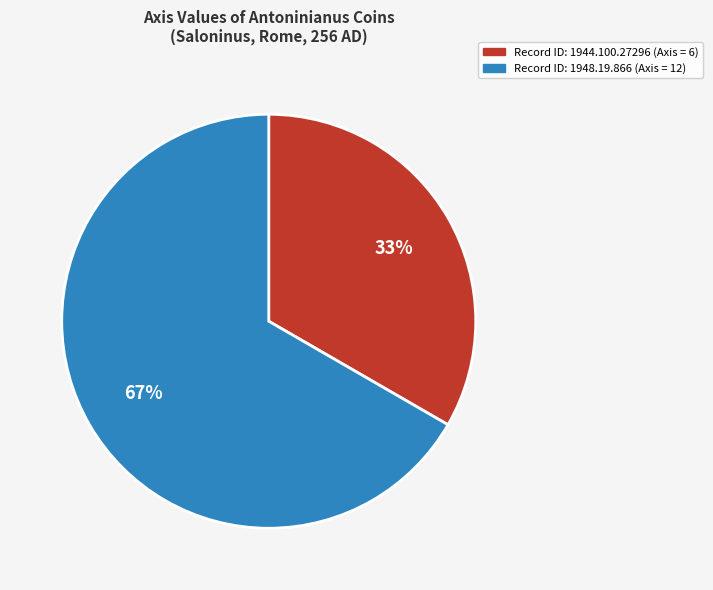

Does any single category account for the majority?

Yes